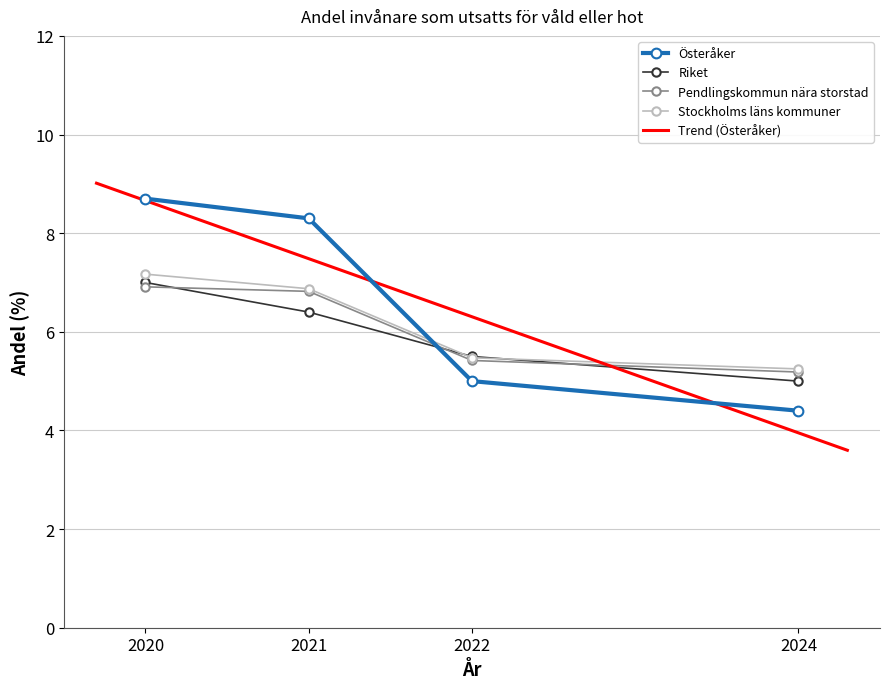

True or false: Stockholms läns kommuner has a value of 8.3 at 2024.

False